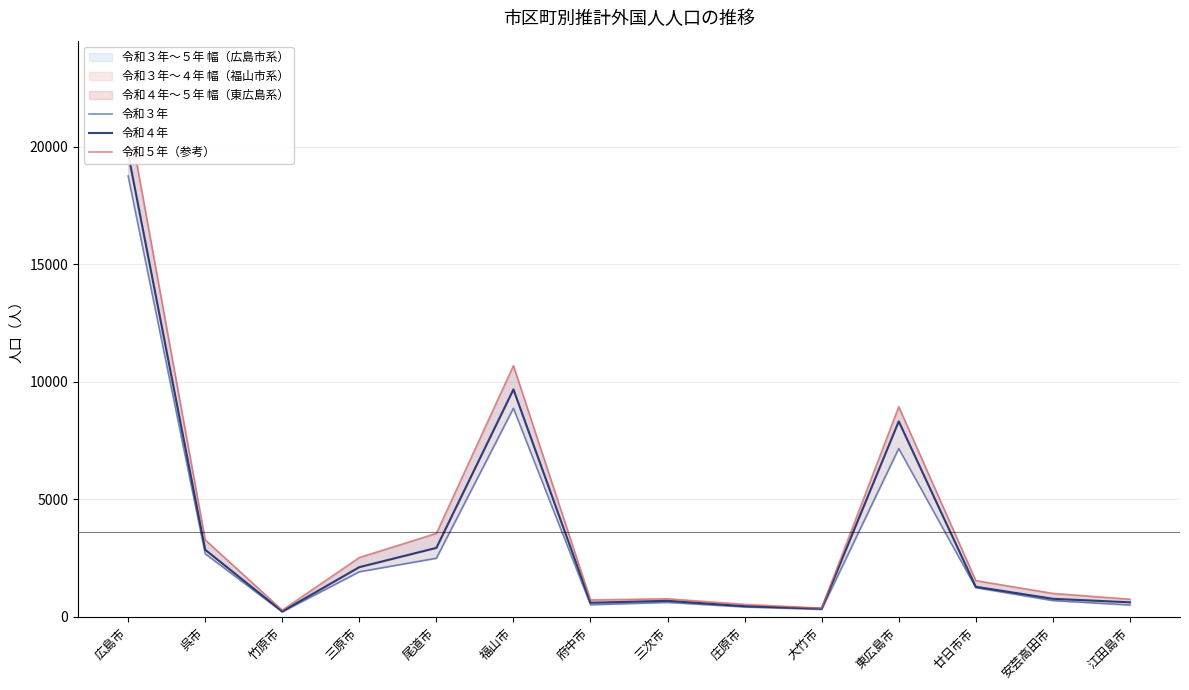

What are all the series names shown in the legend?

令和３年, 令和４年, 令和５年（参考）